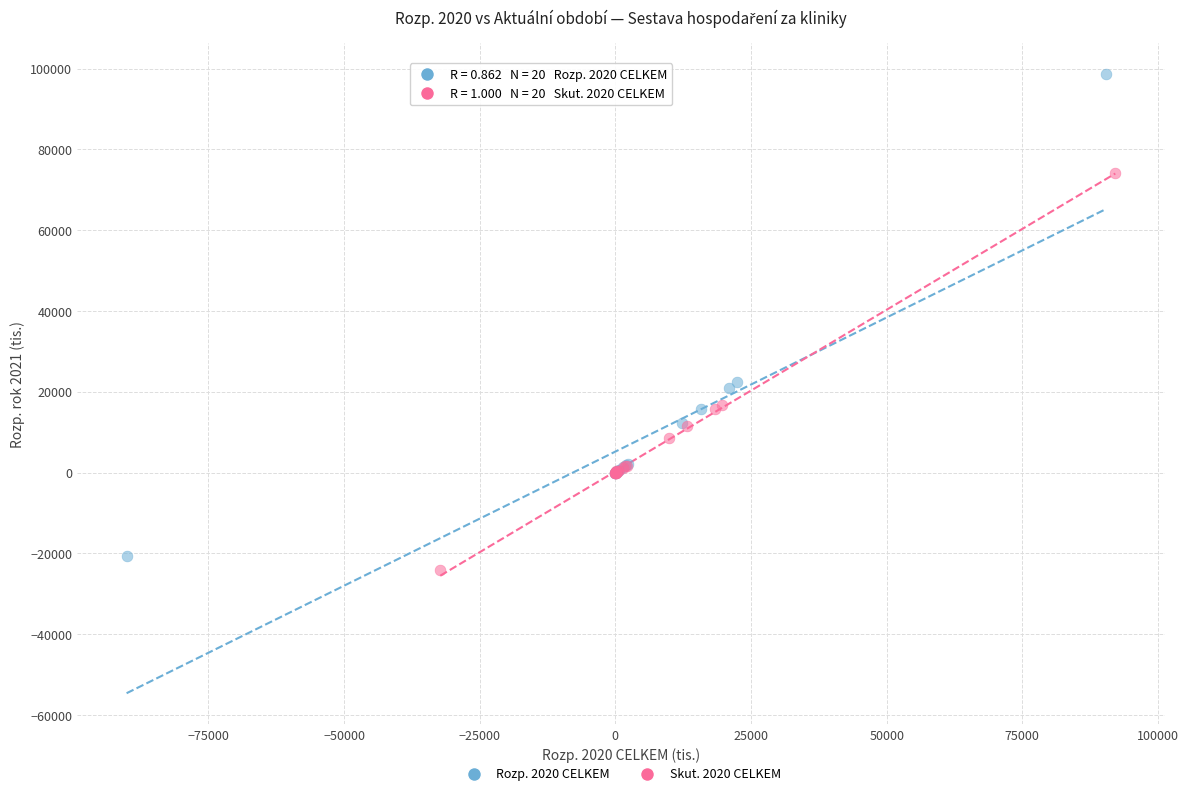

Which series contains the highest Y value?

Rozp. 2020 CELKEM